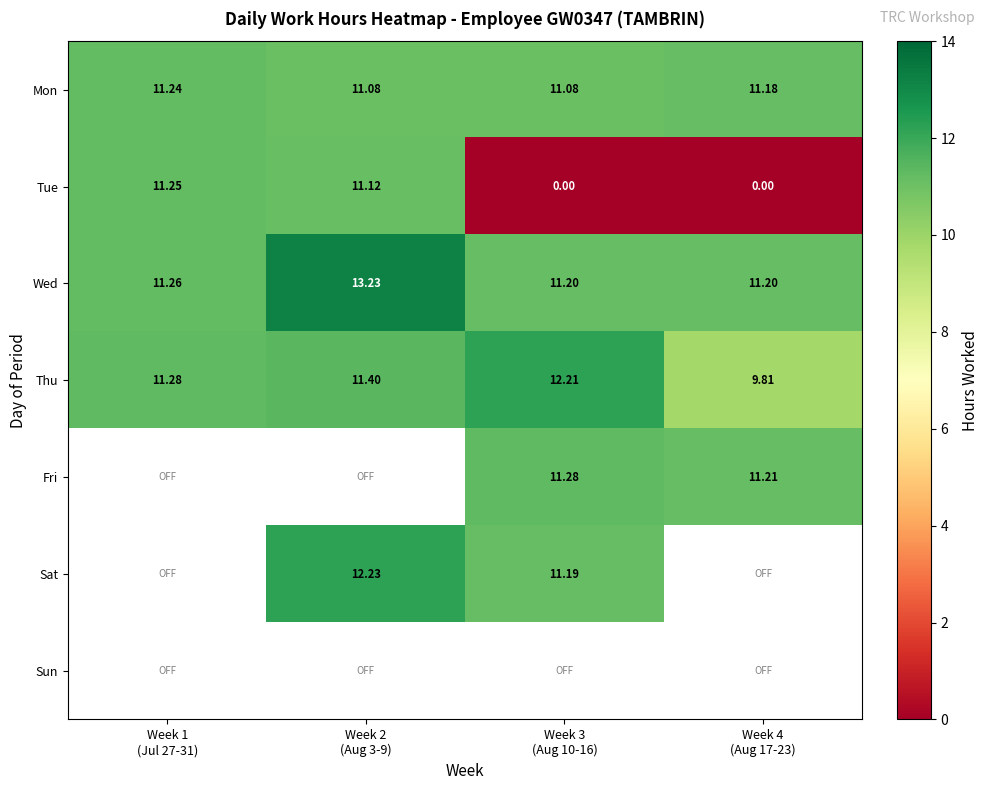

List the labels in order of Wed value, largest first.

Week 2 (Aug 3-9), Week 1 (Jul 27-31), Week 3 (Aug 10-16), Week 4 (Aug 17-23)